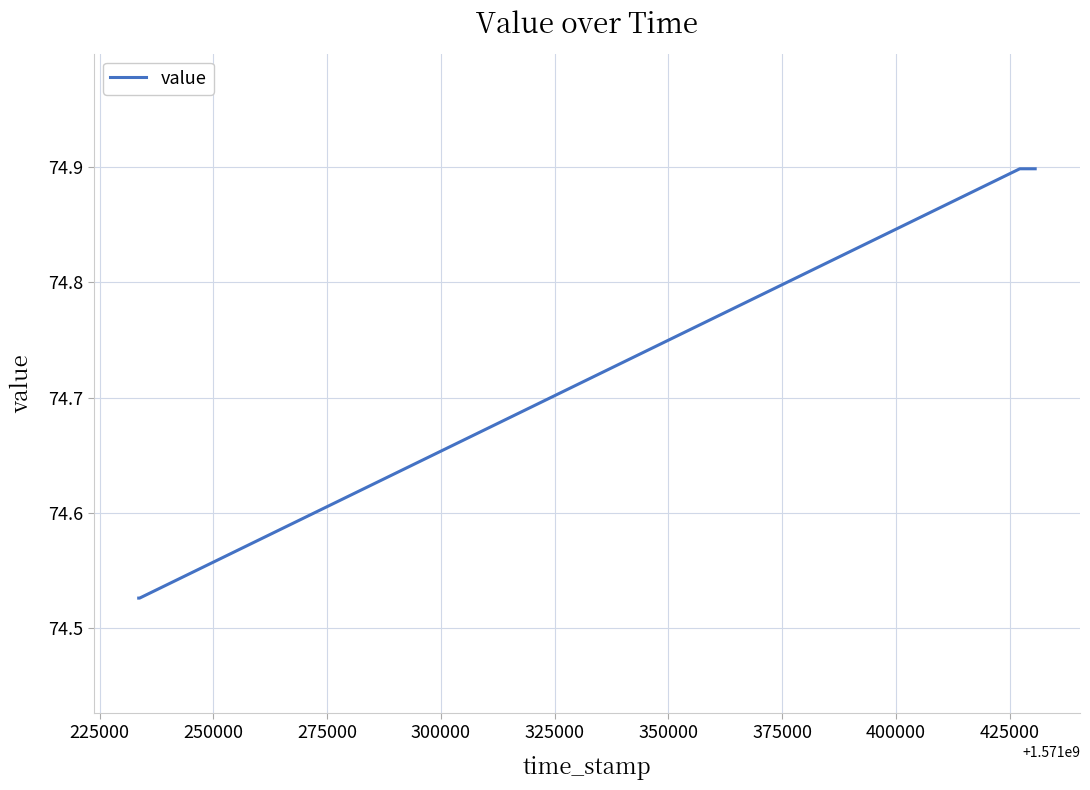

What is the value of the 4th point from the left?

74.5